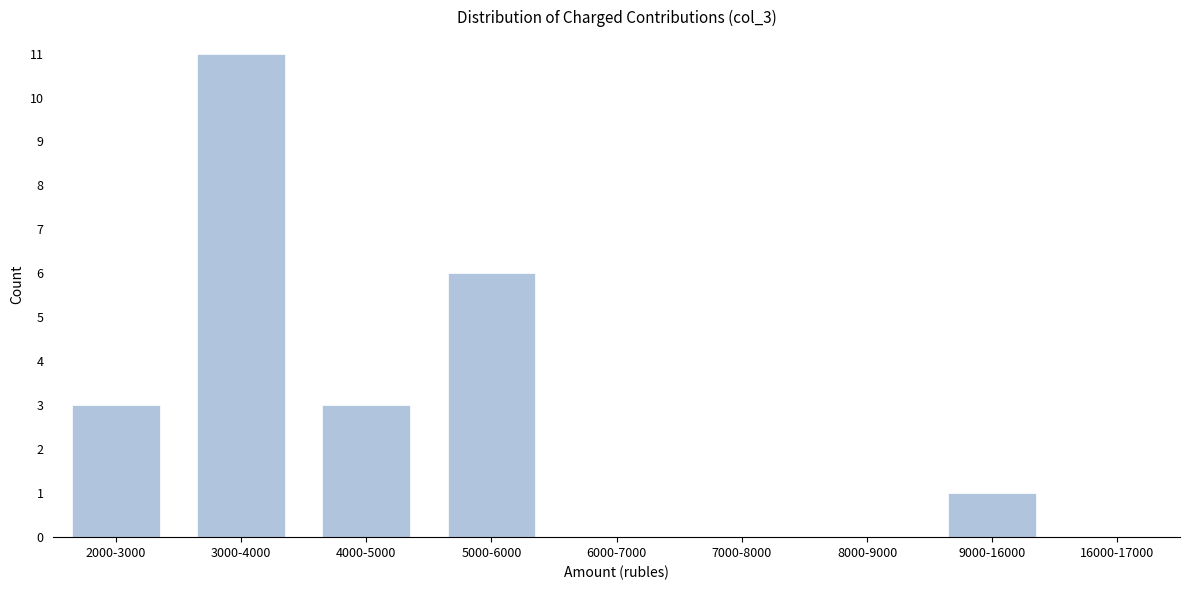

Reading left to right, transcribe all the data shown in this chart.

2000-3000=3	3000-4000=11	4000-5000=3	5000-6000=6	6000-7000=0	7000-8000=0	8000-9000=0	9000-16000=1	16000-17000=0